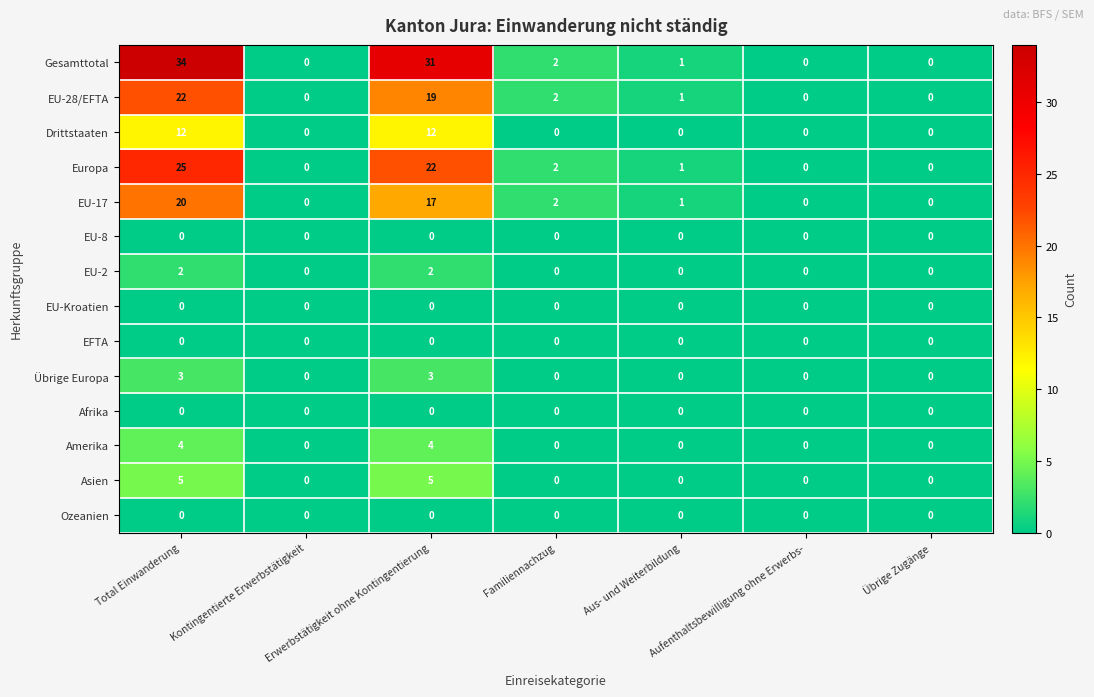

How many series are shown in this chart?

14